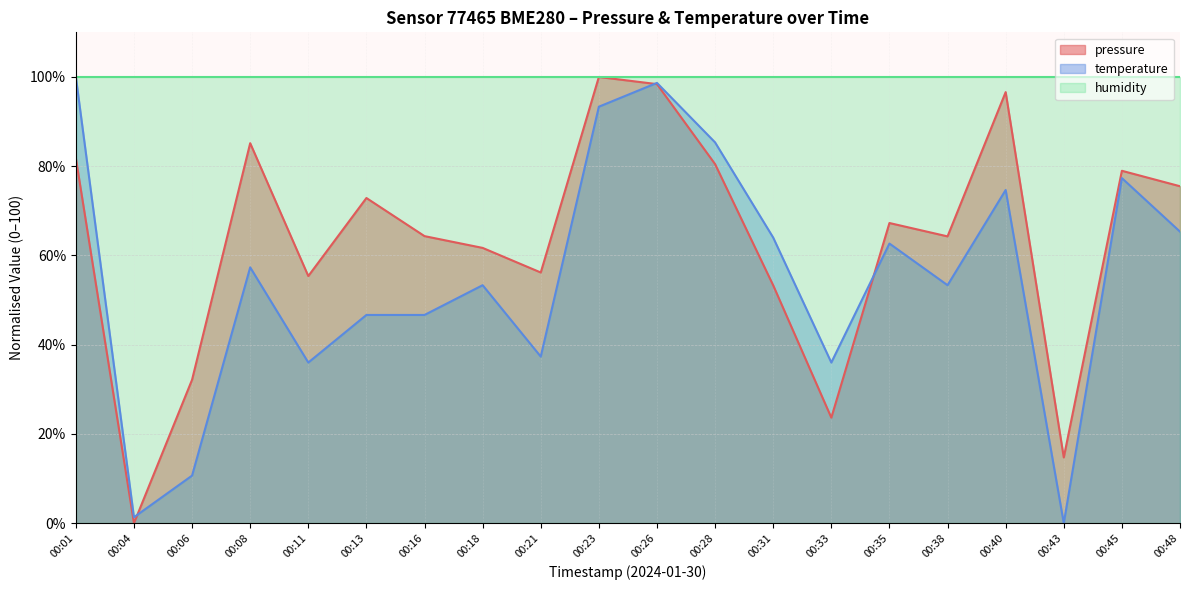

Where is the first local maximum for pressure?

00:08